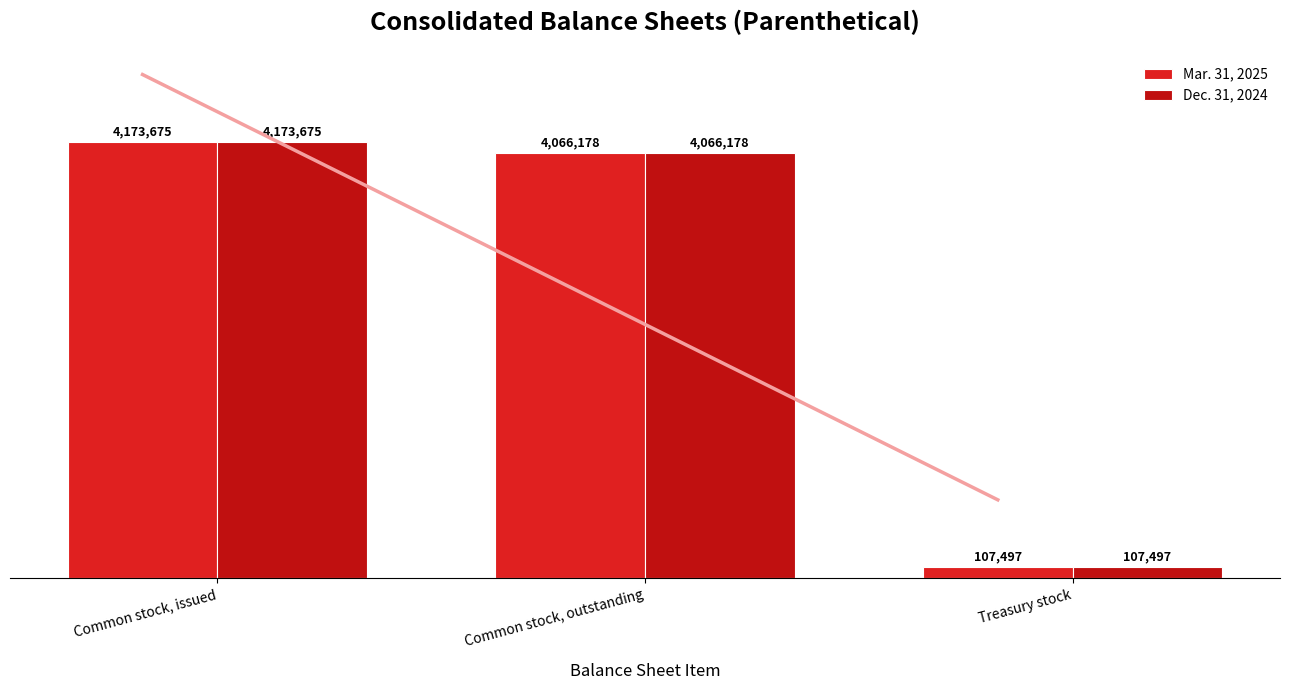

Is the value of Dec. 31, 2024 at Common stock, issued greater than the value of Mar. 31, 2025 at Common stock, issued?

No